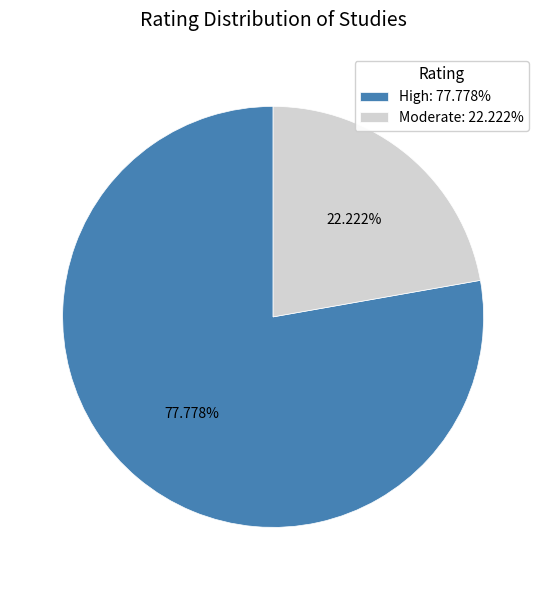

Which has a higher value, High: 77.778% or Moderate: 22.222%?

High: 77.778%